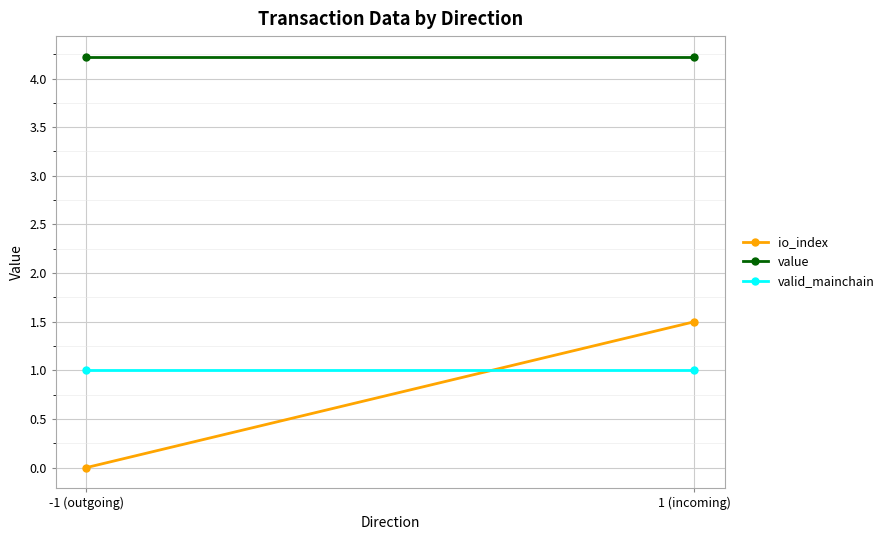

At which label does value reach its peak?

-1 (outgoing)